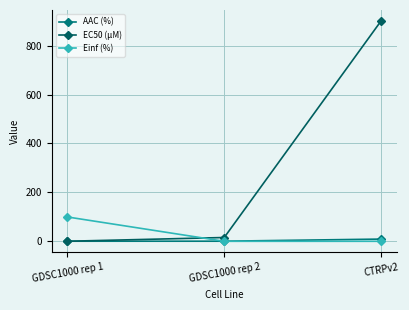

Reading left to right, what are all the values shown in this chart?

AAC (%): GDSC1000 rep 1=0.3	GDSC1000 rep 2=0.4	CTRPv2=9.1
EC50 (µM): GDSC1000 rep 1=0.1	GDSC1000 rep 2=15.5	CTRPv2=901.0
Einf (%): GDSC1000 rep 1=99.5	GDSC1000 rep 2=0.0	CTRPv2=0.0